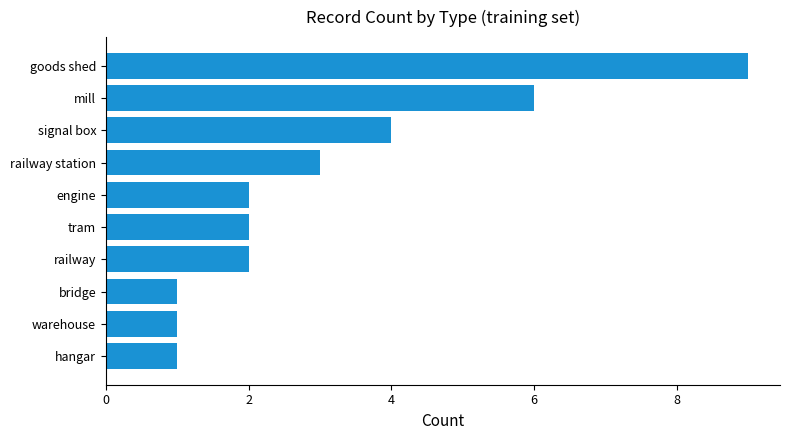

What is the maximum value shown in the chart?

9